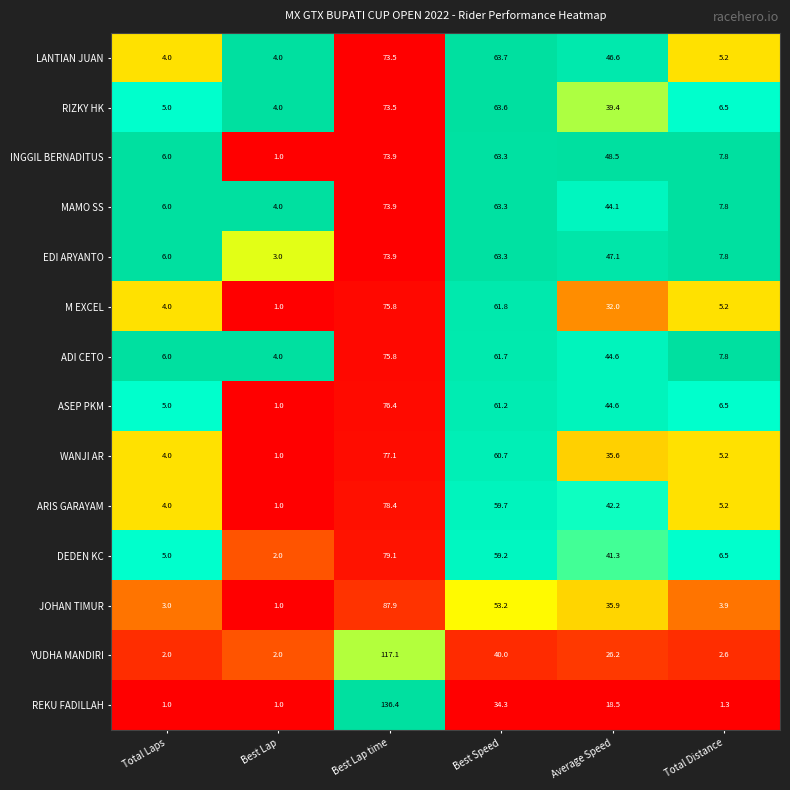

Where does the YUDHA MANDIRI series first go above 26?

Best Lap time